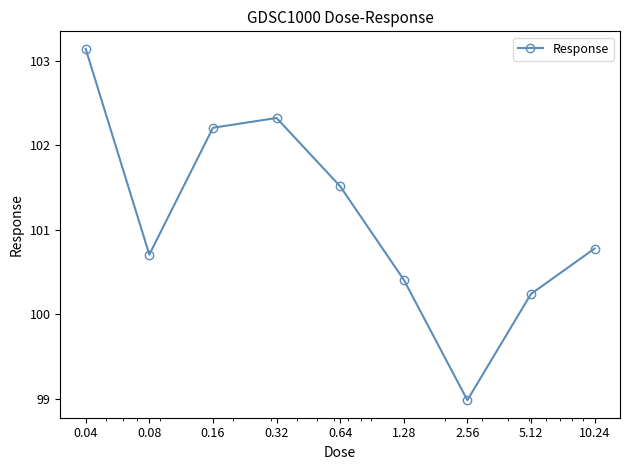

True or false: the data has more than 1 interior local peaks.

False